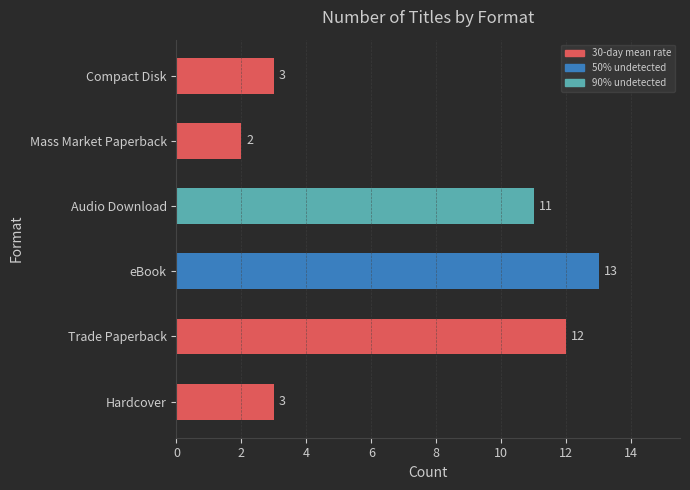

Approximately how many times larger is the value at Audio Download compared to Mass Market Paperback?

5.5